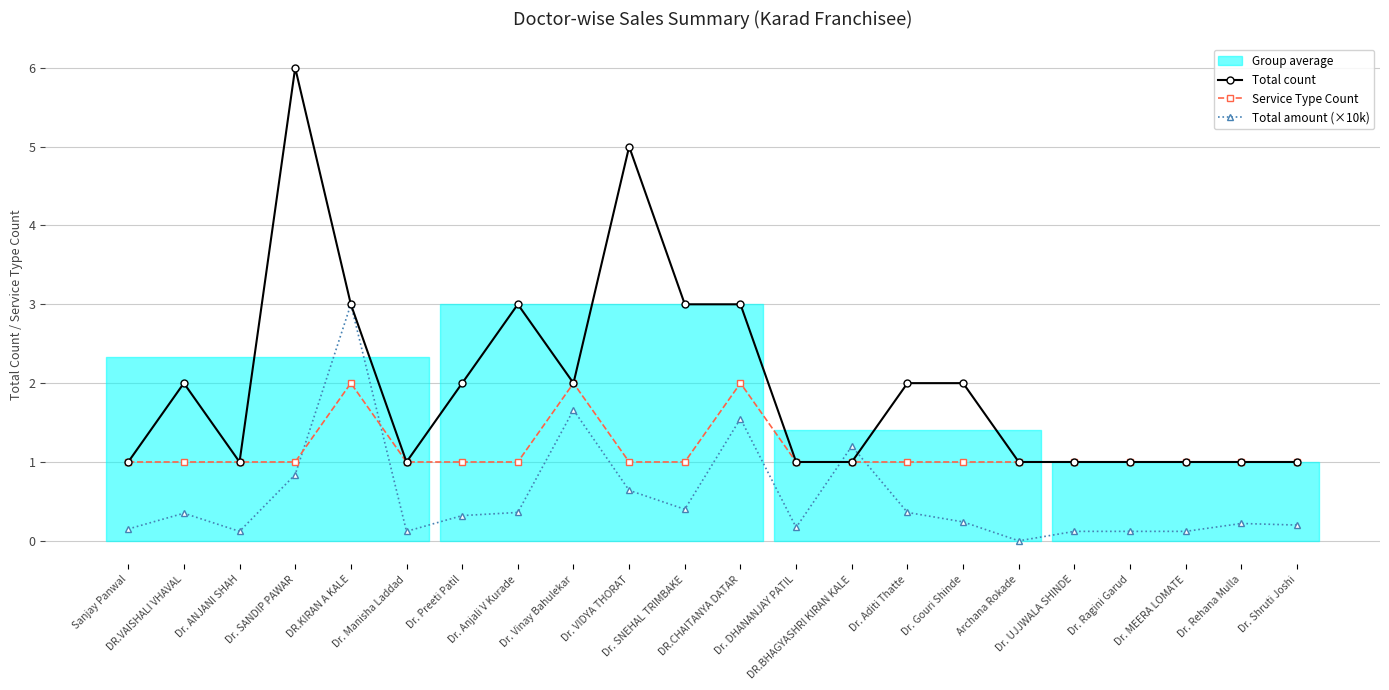

The value of Total amount (×10k) at Dr. Manisha Laddad is 0.1. True or false?

False